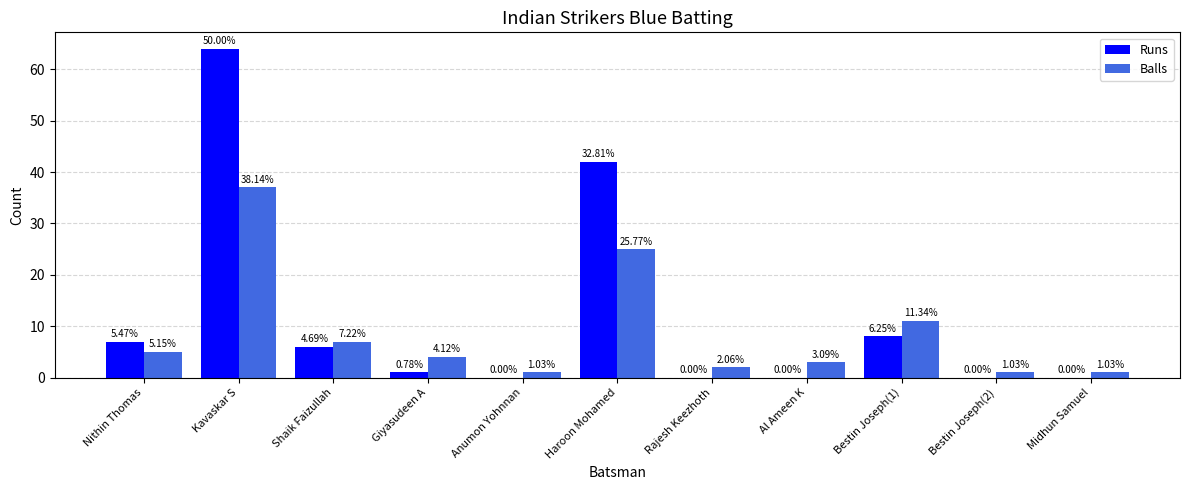

What are all the series names shown in the legend?

Runs, Balls